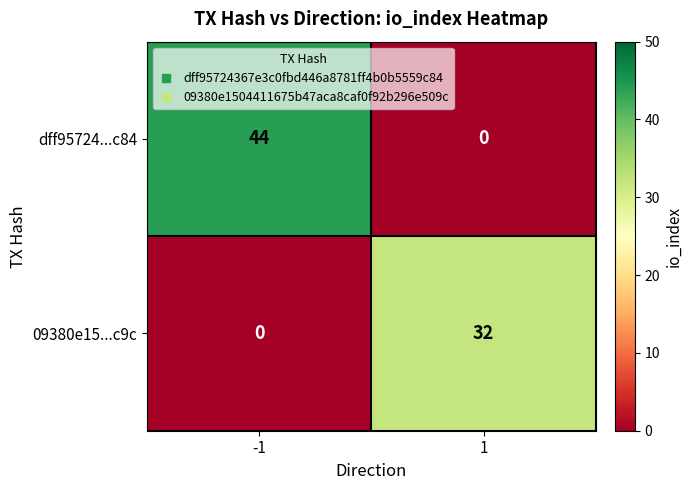

What is the difference between the highest and lowest values at -1?

44